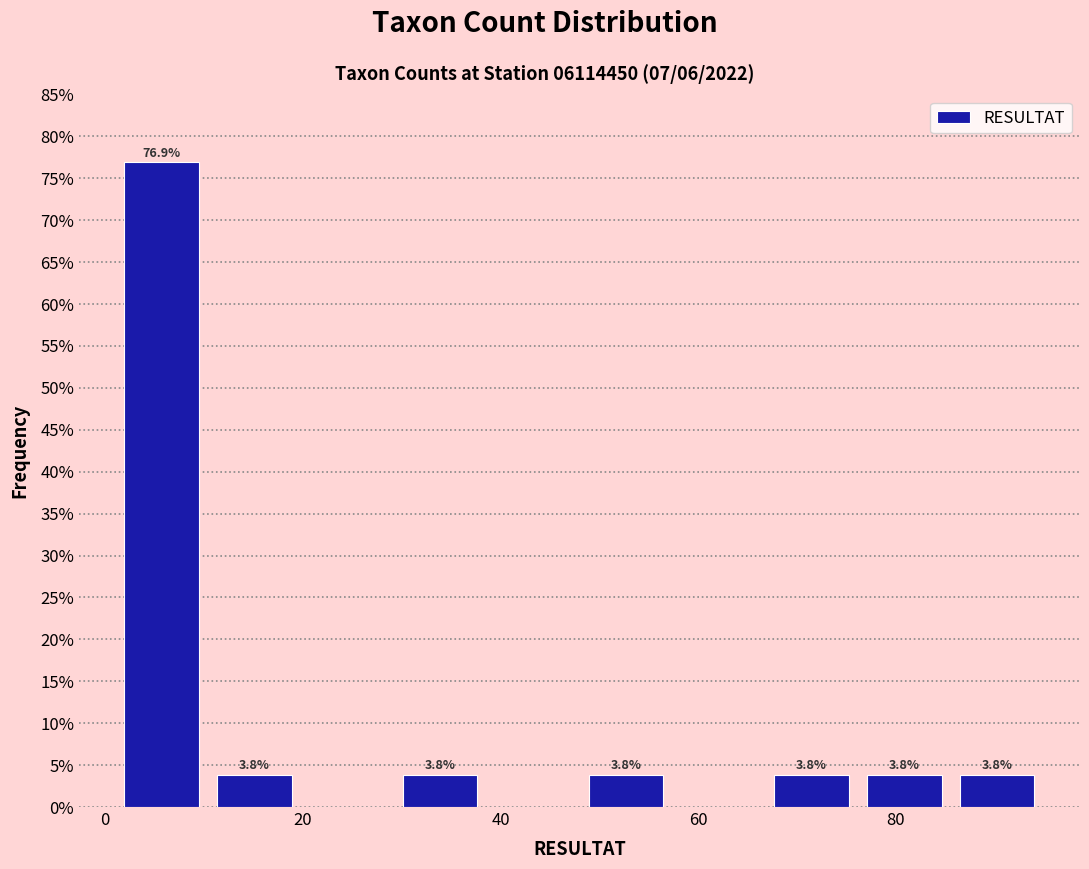

Which range on the x-axis has the tallest bar?

1.0 to 10.4